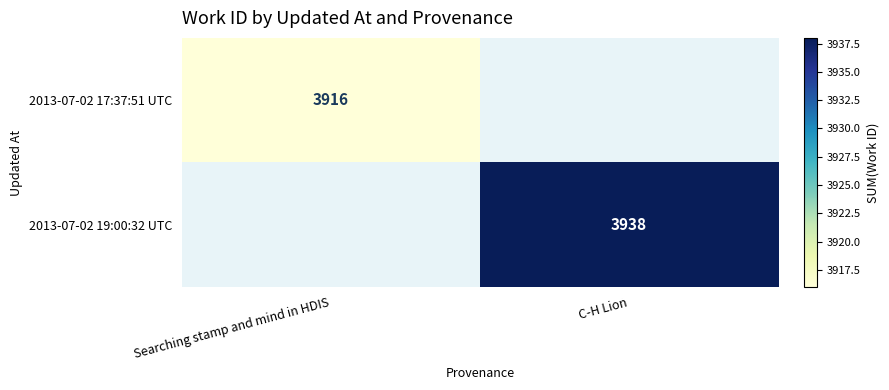

The 2013-07-02 19:00:32 UTC series shows 3938 at C-H Lion. True or false?

True